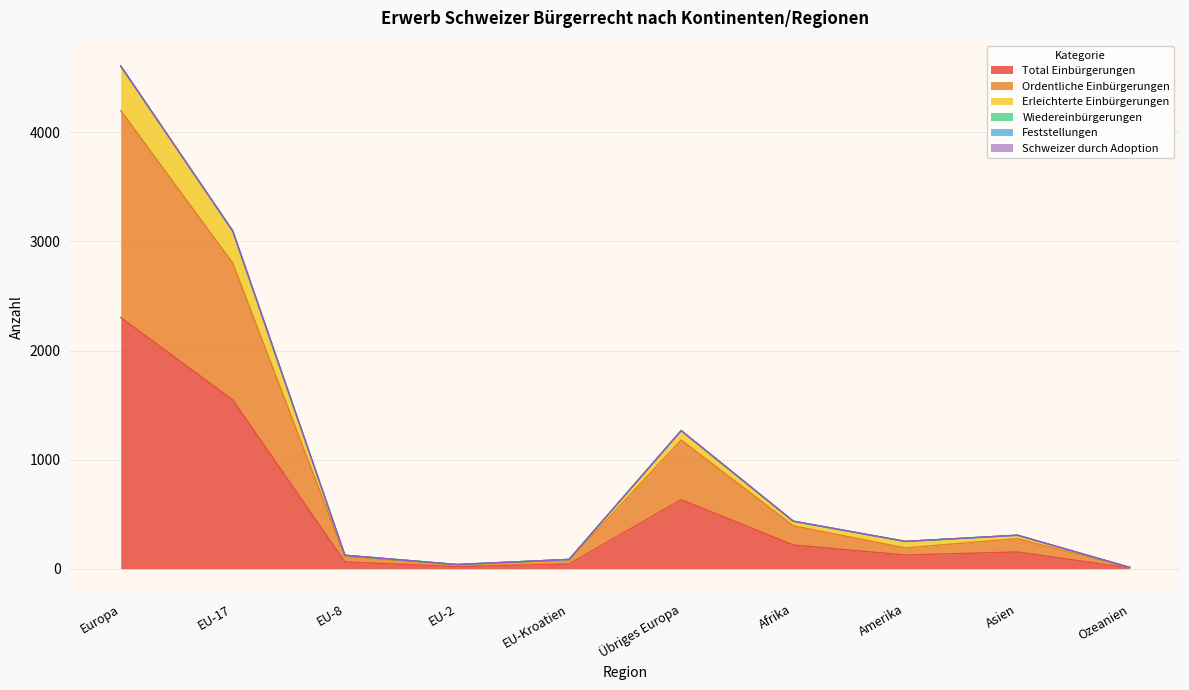

List the labels in order of Erleichterte Einbürgerungen value, smallest first.

Ozeanien, EU-2, EU-Kroatien, EU-8, Amerika, Asien, Afrika, Übriges Europa, EU-17, Europa